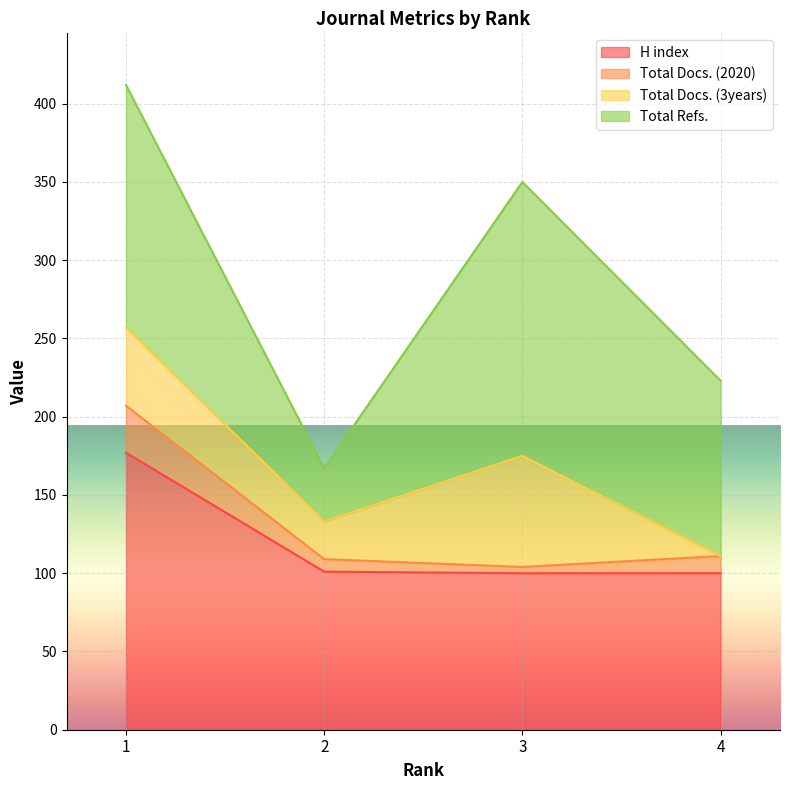

The Total Docs. (2020) series shows 48 at 4. True or false?

False